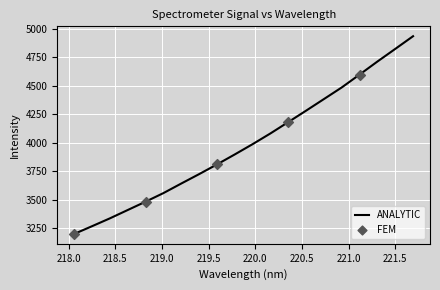

What is the greatest value displayed?

4934.6